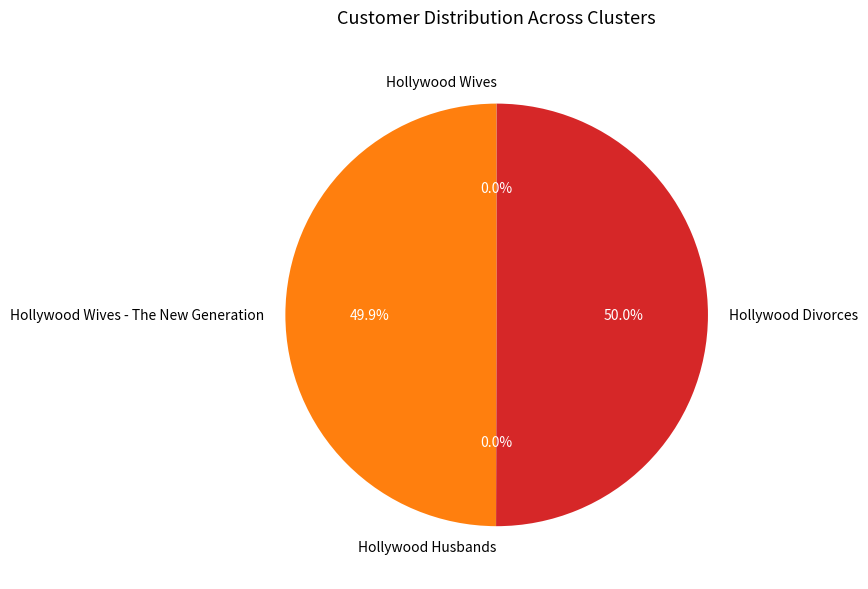

To the nearest percent, what is the average slice percentage?

25%